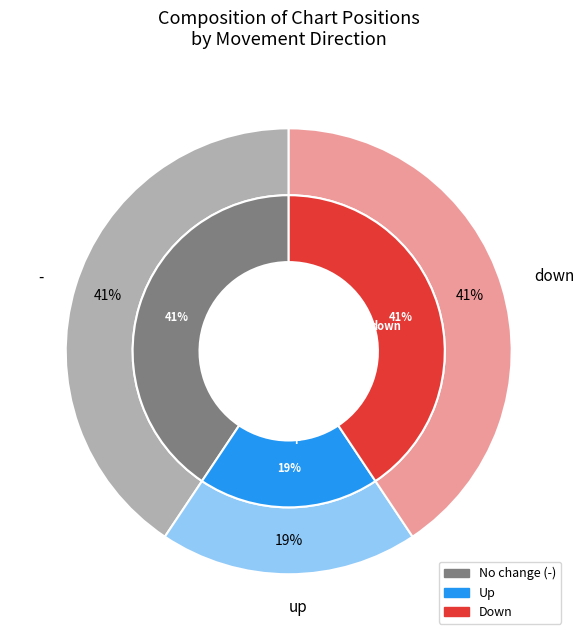

To the nearest percent, what is the difference between the largest and smallest slice percentages?

22%